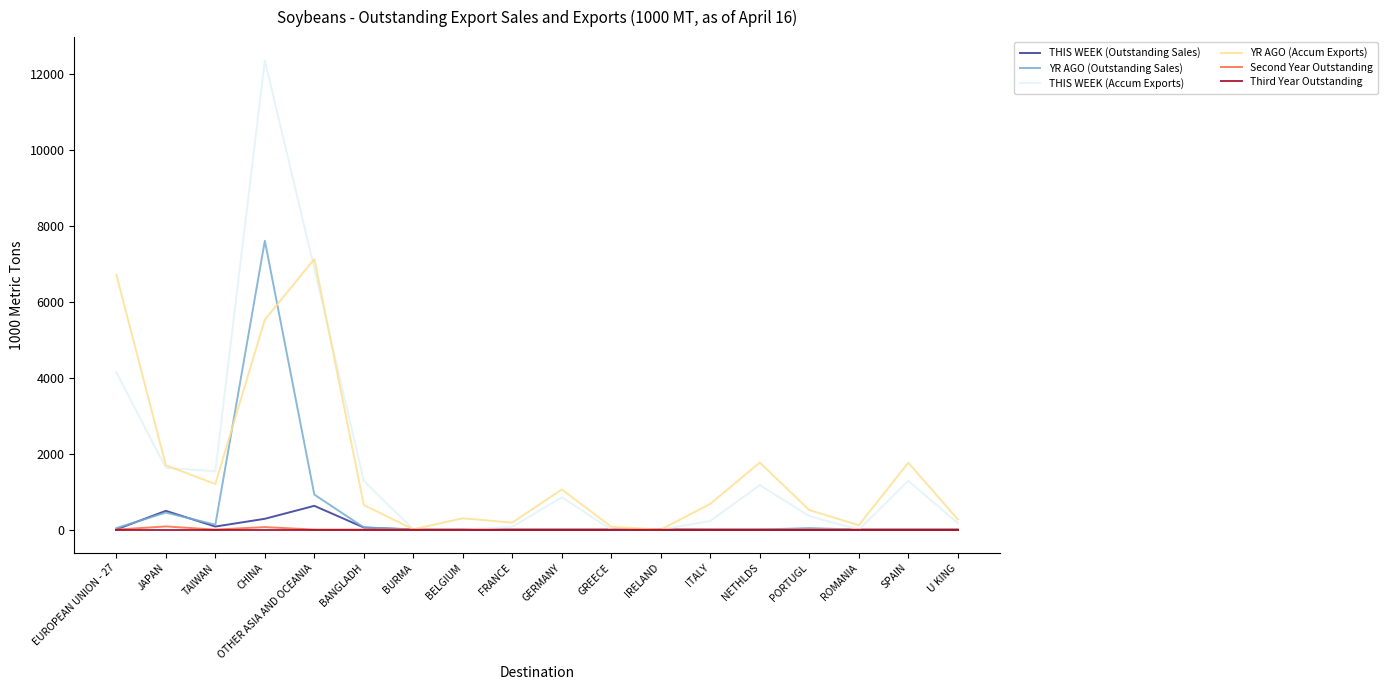

At which category is the sum across all series the highest?

CHINA